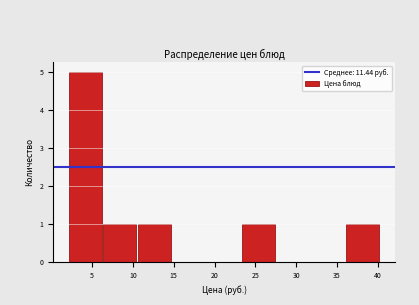

Reading left to right, list every bar in this chart as the range it spans on the x-axis followed by its height. Neither the bar edges nor the heights are printed on the chart, so give them approximately, as read against the axes.

2.0 to 6.5: 5
6.5 to 10.5: 1
10.5 to 15.0: 1
15.0 to 19.0: 0
19.0 to 23.5: 0
23.5 to 27.5: 1
27.5 to 32.0: 0
32.0 to 36.0: 0
36.0 to 40.5: 1